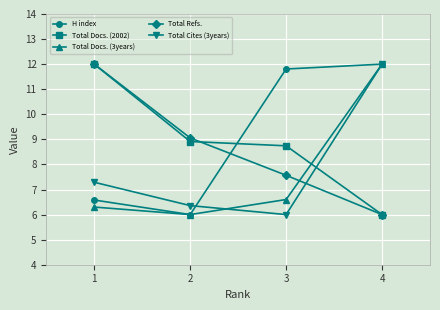

Reading right to left, extract all data points from this chart.

H index: 12.0	11.8	6.0	6.6
Total Docs. (2002): 6.0	8.7	8.9	12.0
Total Docs. (3years): 12.0	6.6	6.0	6.3
Total Refs.: 6.0	7.6	9.1	12.0
Total Cites (3years): 12.0	6.0	6.4	7.3